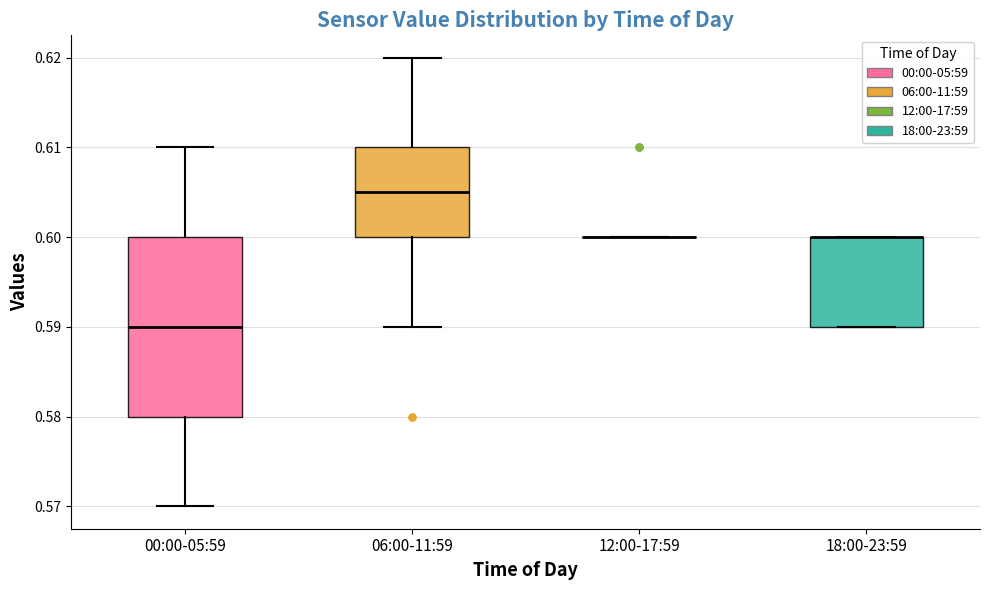

Reading left to right, read every box against the y-axis: the position of its median line, the range the box covers, and the ends of its whiskers. The values are not printed on the chart, so give them approximately, as read against the axis.

00:00-05:59: median 0.590, box 0.580 to 0.600, whiskers 0.570 to 0.610
06:00-11:59: median 0.605, box 0.600 to 0.610, whiskers 0.590 to 0.620
12:00-17:59: box collapsed to a line at 0.600, whiskers 0.600 to 0.600
18:00-23:59: median 0.600 (drawn on the box's upper edge), box 0.590 to 0.600, whiskers 0.590 to 0.600